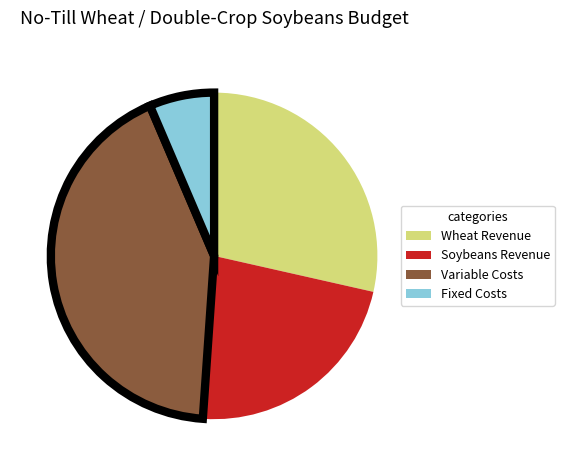

Which category has the biggest portion of the pie?

Variable Costs